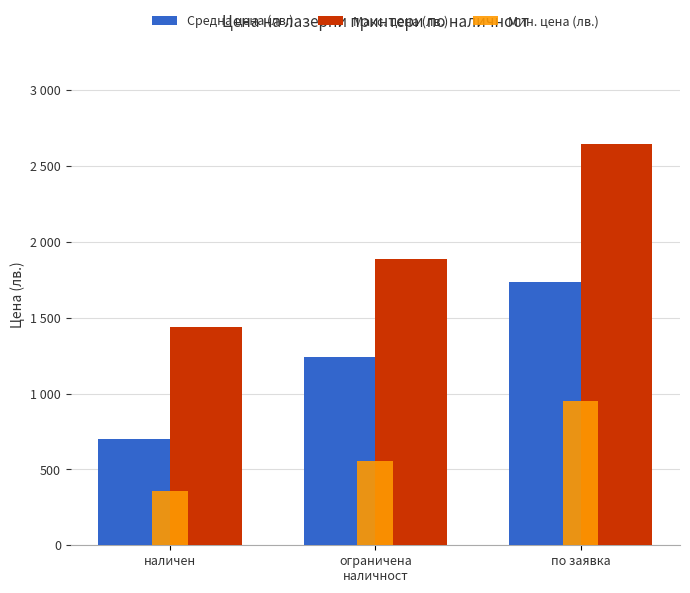

What is the greatest value displayed?

2644.0